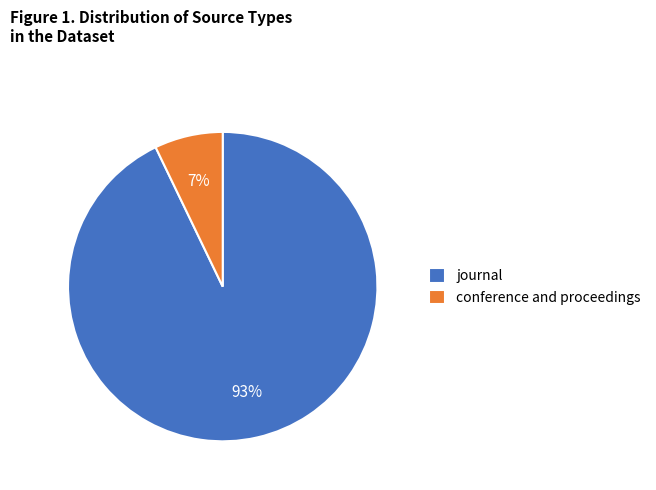

To the nearest percent, what portion does conference and proceedings represent?

7%